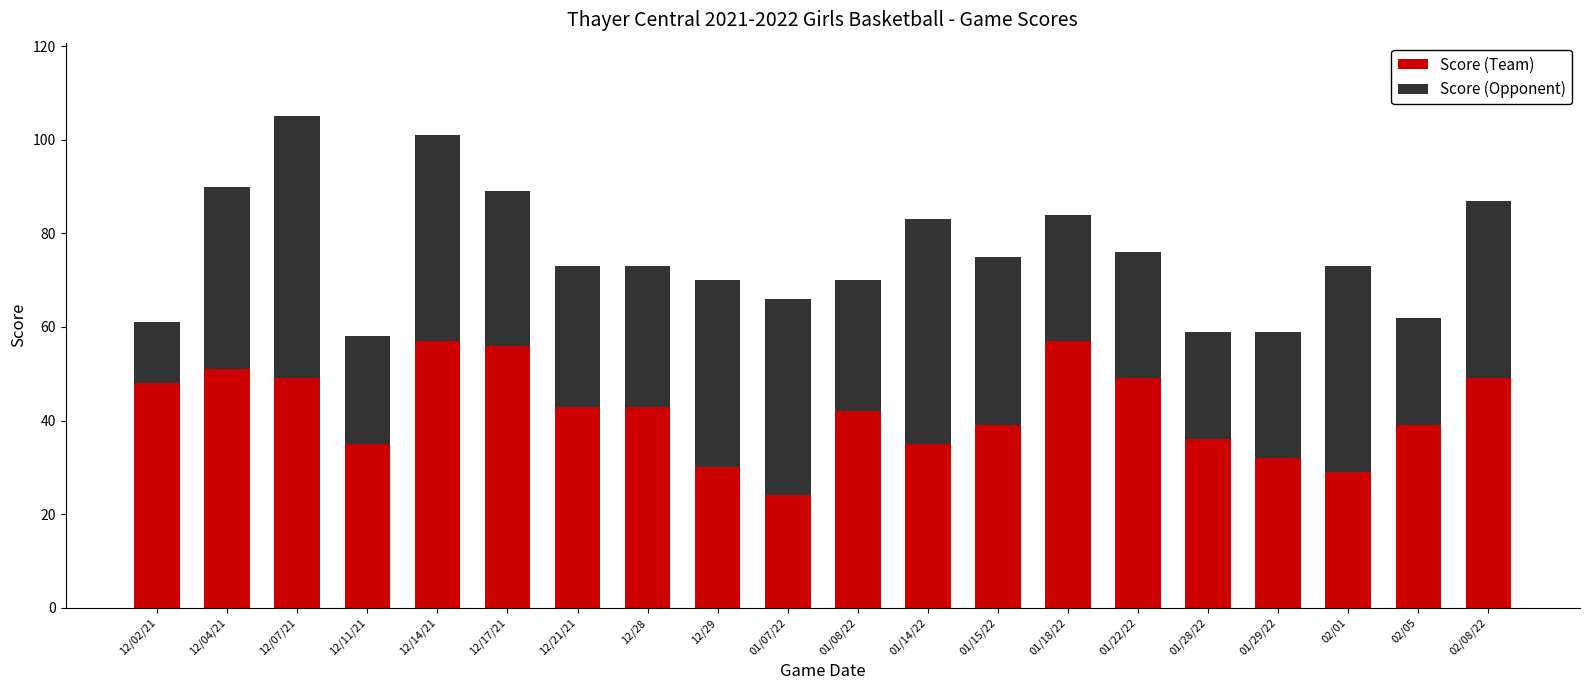

What is the difference between the maximum and minimum values in the Score (Team) series?

33